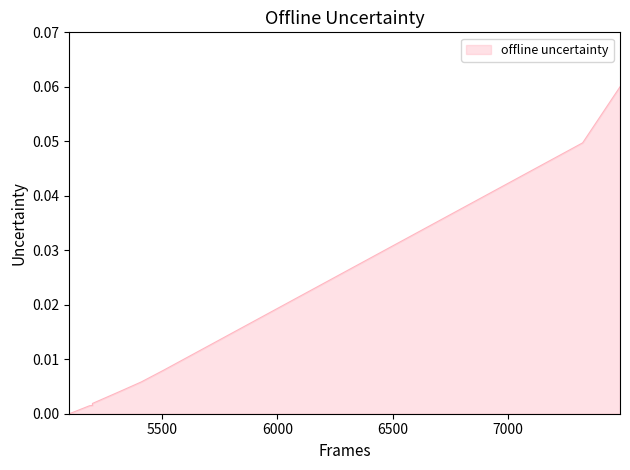

Between 7325 and 5409, which is larger?

7325